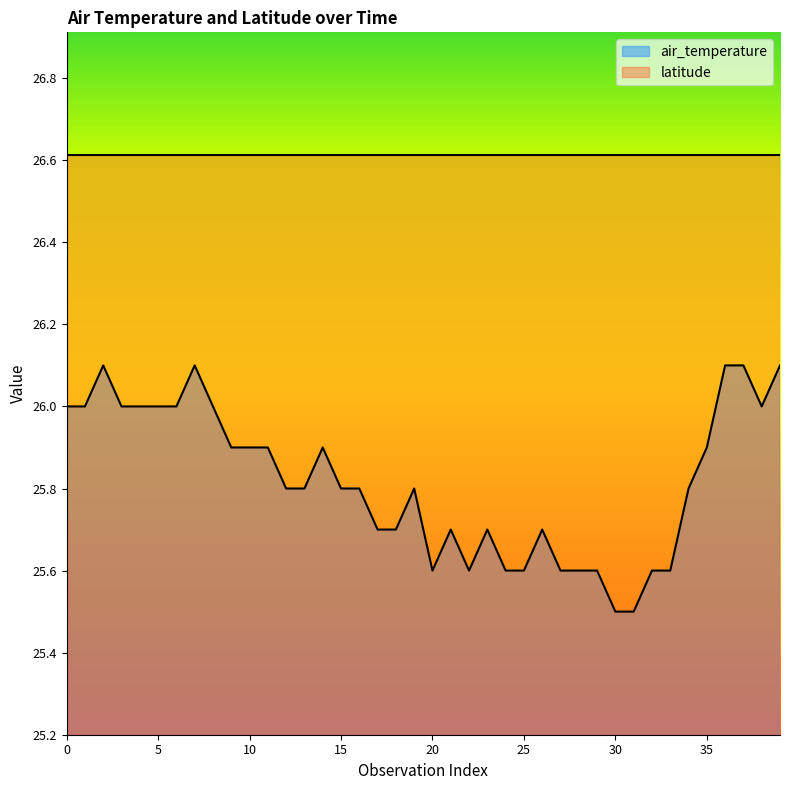

Is it true that latitude equals 40.6 at 0?

False